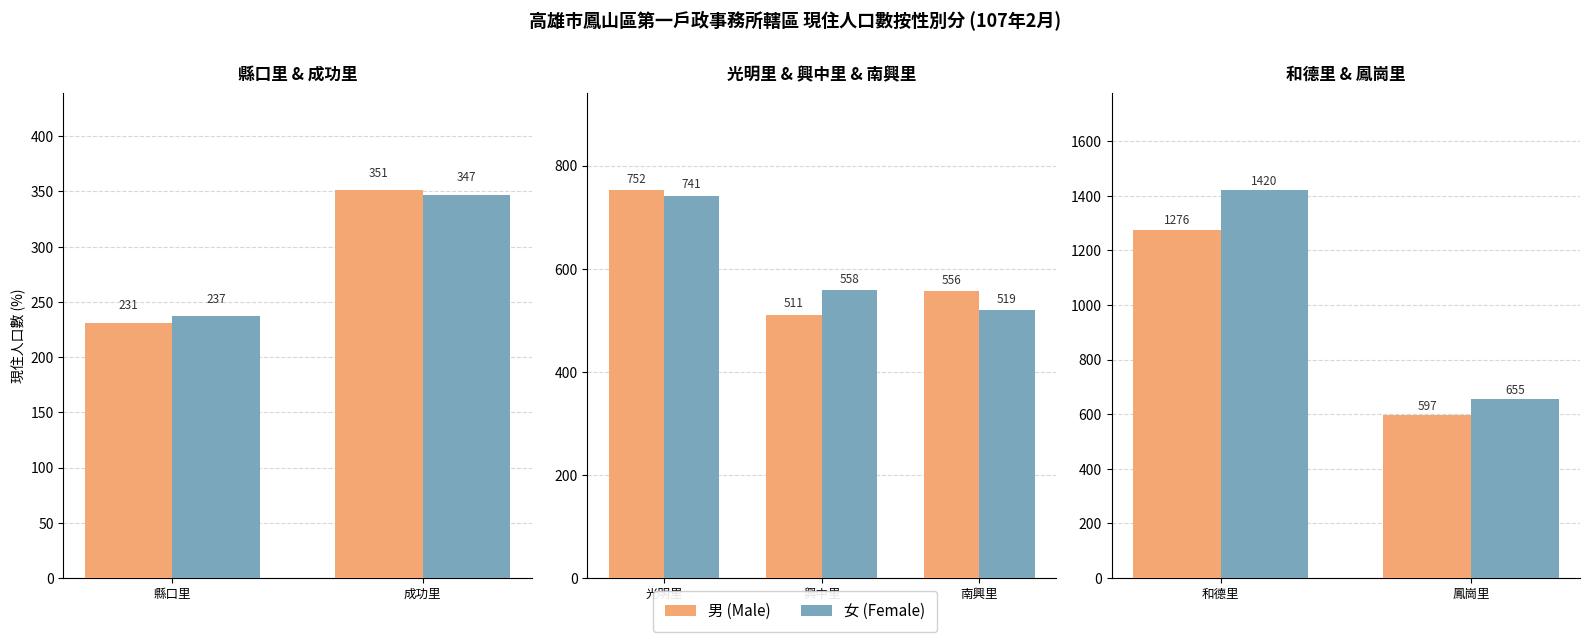

The 男 series shows 157 at 鳳崗里. True or false?

False